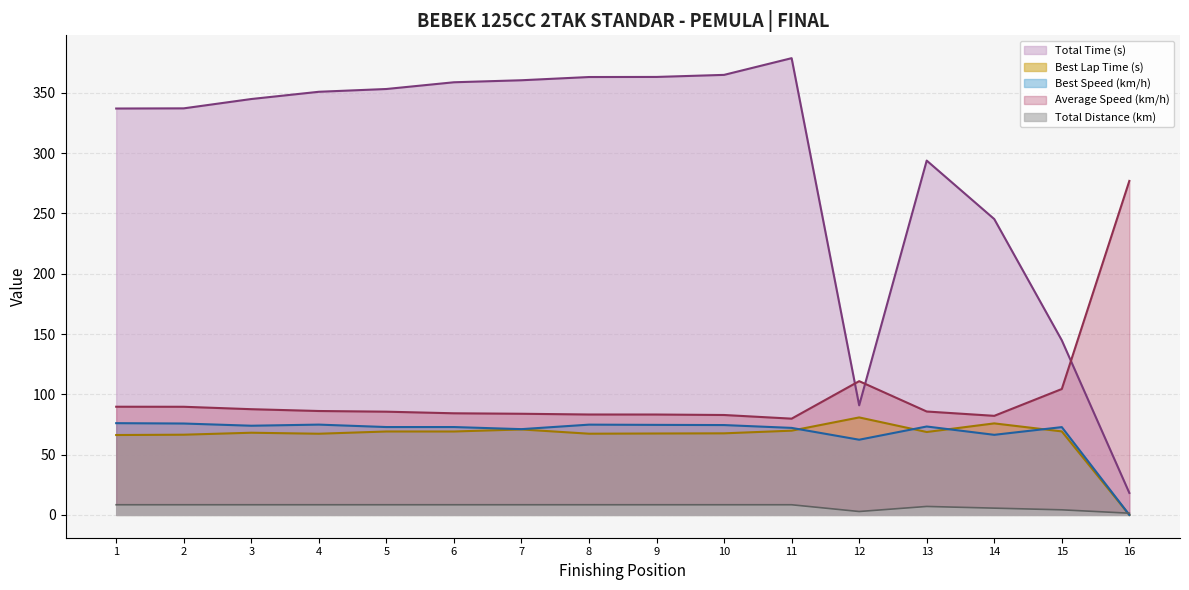

At how many categories does at least one series exceed 227?

14